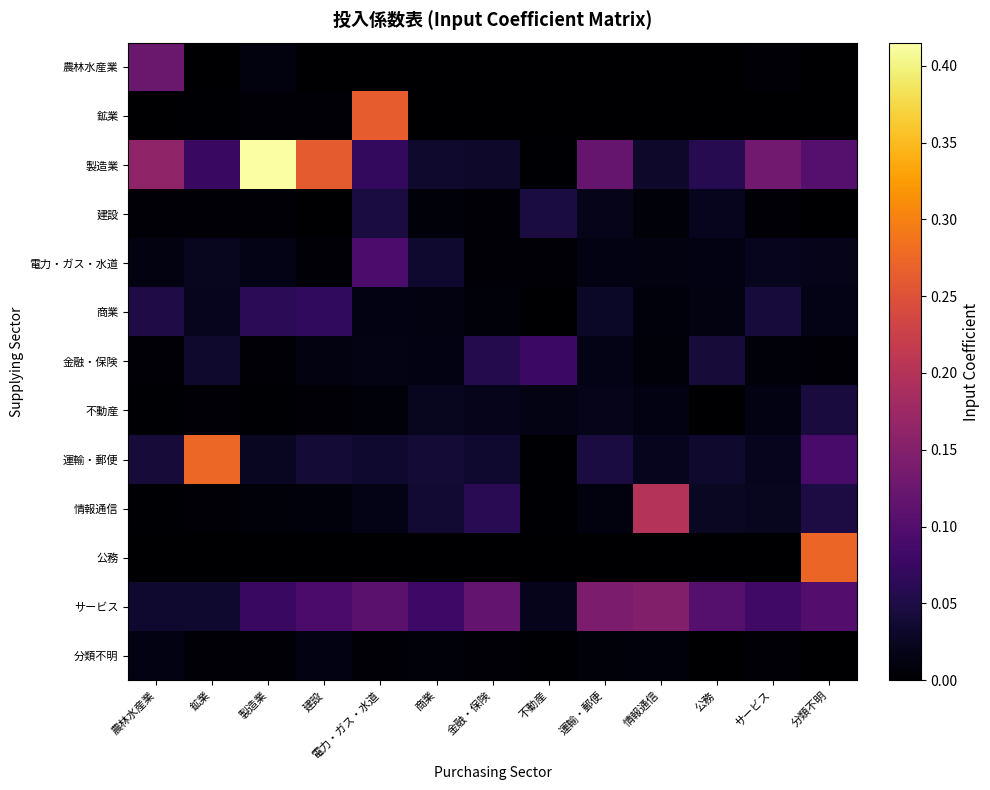

Reading left to right, extract all data points from this chart.

農林水産業: 農林水産業=0.1	鉱業=0.0	製造業=0.0	建設=0.0	電力・ガス・水道=0.0	商業=0.0	金融・保険=0.0	不動産=0.0	運輸・郵便=0.0	情報通信=0.0	公務=0.0	サービス=0.0	分類不明=0.0
鉱業: 農林水産業=0.0	鉱業=0.0	製造業=0.0	建設=0.0	電力・ガス・水道=0.3	商業=0.0	金融・保険=0.0	不動産=0.0	運輸・郵便=0.0	情報通信=0.0	公務=0.0	サービス=0.0	分類不明=0.0
製造業: 農林水産業=0.2	鉱業=0.1	製造業=0.4	建設=0.3	電力・ガス・水道=0.1	商業=0.0	金融・保険=0.0	不動産=0.0	運輸・郵便=0.1	情報通信=0.0	公務=0.1	サービス=0.1	分類不明=0.1
建設: 農林水産業=0.0	鉱業=0.0	製造業=0.0	建設=0.0	電力・ガス・水道=0.0	商業=0.0	金融・保険=0.0	不動産=0.0	運輸・郵便=0.0	情報通信=0.0	公務=0.0	サービス=0.0	分類不明=0.0
電力・ガス・水道: 農林水産業=0.0	鉱業=0.0	製造業=0.0	建設=0.0	電力・ガス・水道=0.1	商業=0.0	金融・保険=0.0	不動産=0.0	運輸・郵便=0.0	情報通信=0.0	公務=0.0	サービス=0.0	分類不明=0.0
商業: 農林水産業=0.1	鉱業=0.0	製造業=0.1	建設=0.1	電力・ガス・水道=0.0	商業=0.0	金融・保険=0.0	不動産=0.0	運輸・郵便=0.0	情報通信=0.0	公務=0.0	サービス=0.0	分類不明=0.0
金融・保険: 農林水産業=0.0	鉱業=0.0	製造業=0.0	建設=0.0	電力・ガス・水道=0.0	商業=0.0	金融・保険=0.1	不動産=0.1	運輸・郵便=0.0	情報通信=0.0	公務=0.0	サービス=0.0	分類不明=0.0
不動産: 農林水産業=0.0	鉱業=0.0	製造業=0.0	建設=0.0	電力・ガス・水道=0.0	商業=0.0	金融・保険=0.0	不動産=0.0	運輸・郵便=0.0	情報通信=0.0	公務=0.0	サービス=0.0	分類不明=0.0
運輸・郵便: 農林水産業=0.0	鉱業=0.3	製造業=0.0	建設=0.0	電力・ガス・水道=0.0	商業=0.0	金融・保険=0.0	不動産=0.0	運輸・郵便=0.0	情報通信=0.0	公務=0.0	サービス=0.0	分類不明=0.1
情報通信: 農林水産業=0.0	鉱業=0.0	製造業=0.0	建設=0.0	電力・ガス・水道=0.0	商業=0.0	金融・保険=0.1	不動産=0.0	運輸・郵便=0.0	情報通信=0.2	公務=0.0	サービス=0.0	分類不明=0.0
公務: 農林水産業=0.0	鉱業=0.0	製造業=0.0	建設=0.0	電力・ガス・水道=0.0	商業=0.0	金融・保険=0.0	不動産=0.0	運輸・郵便=0.0	情報通信=0.0	公務=0.0	サービス=0.0	分類不明=0.3
サービス: 農林水産業=0.0	鉱業=0.0	製造業=0.1	建設=0.1	電力・ガス・水道=0.1	商業=0.1	金融・保険=0.1	不動産=0.0	運輸・郵便=0.1	情報通信=0.1	公務=0.1	サービス=0.1	分類不明=0.1
分類不明: 農林水産業=0.0	鉱業=0.0	製造業=0.0	建設=0.0	電力・ガス・水道=0.0	商業=0.0	金融・保険=0.0	不動産=0.0	運輸・郵便=0.0	情報通信=0.0	公務=0.0	サービス=0.0	分類不明=0.0